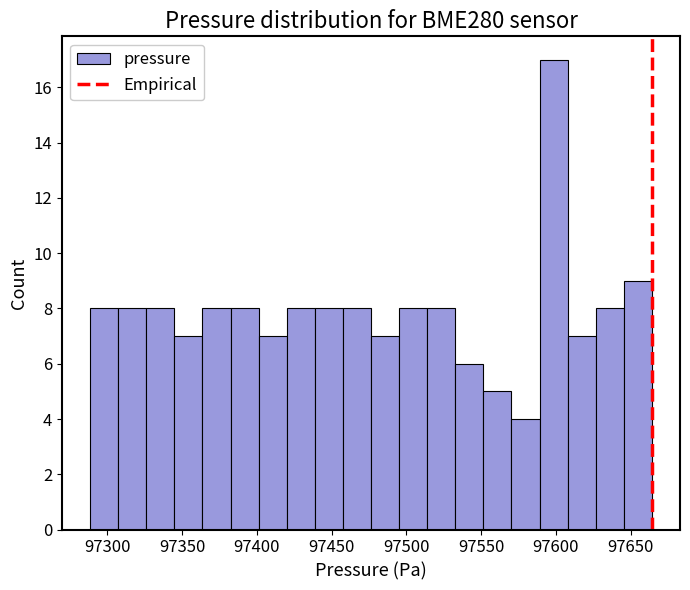

Around what value on the x-axis is the tallest bar? Give the approximate position of its centre, as read against the axis.

97600